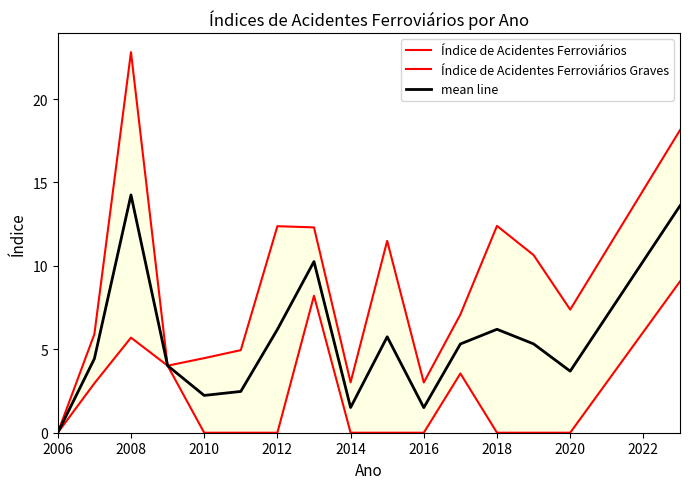

What is the average value of the Índice de Acidentes Ferroviários series?

8.8